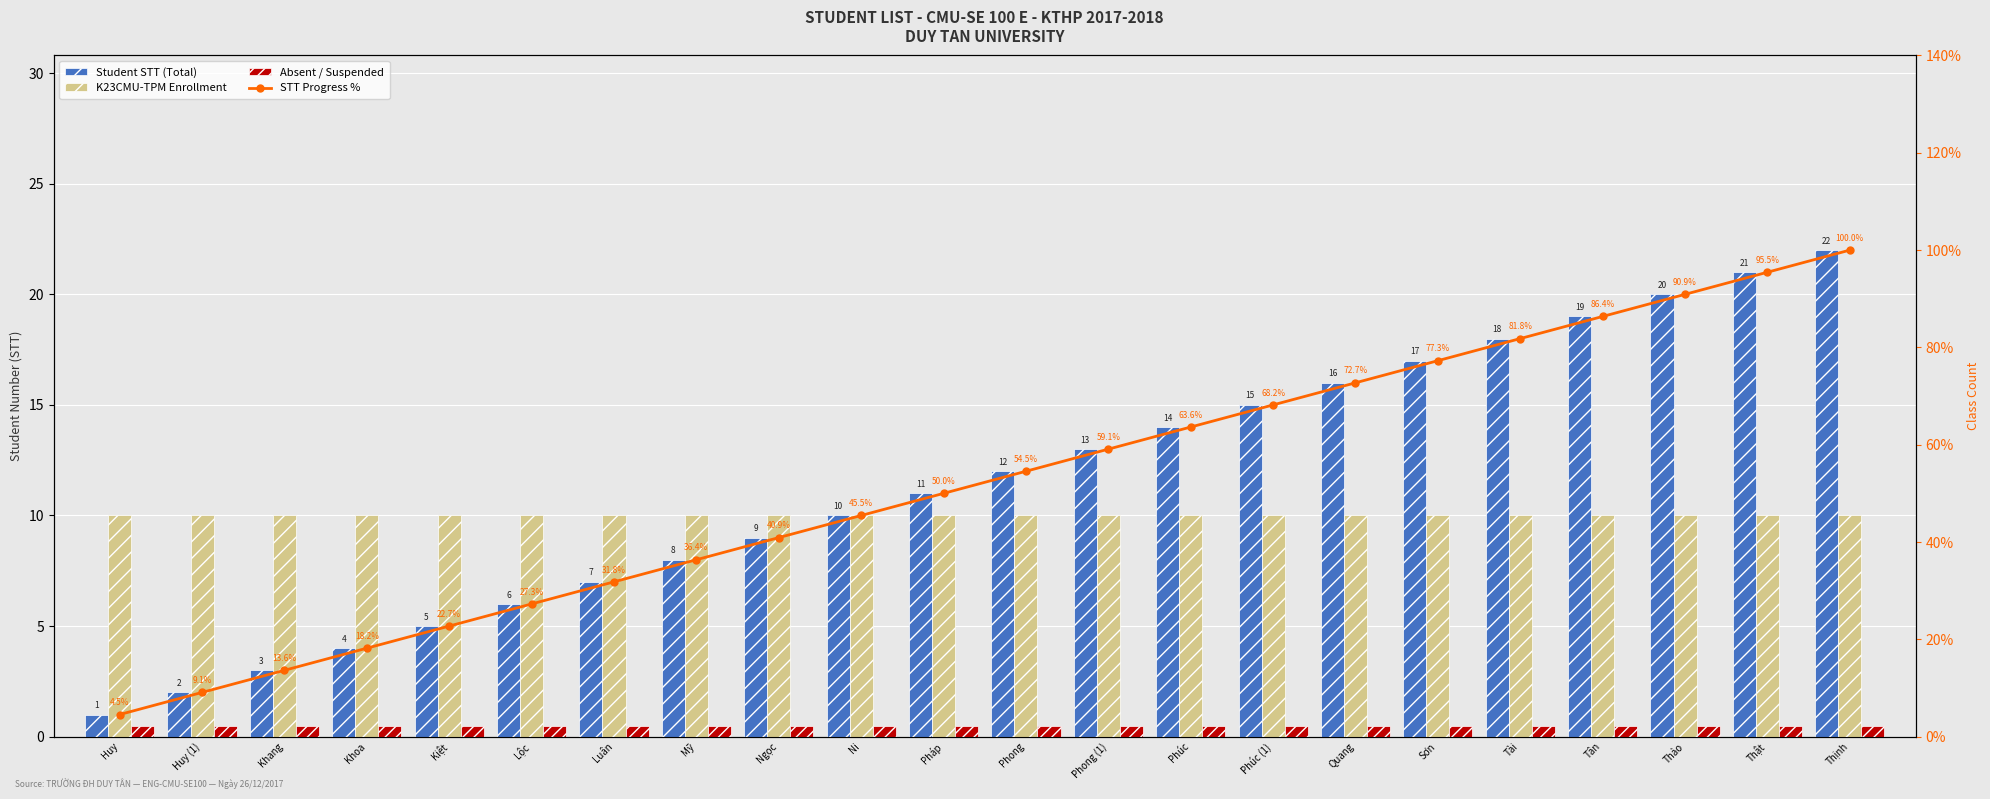

List the series in order of their peak value, lowest first.

Absent / Suspended, K23CMU-TPM Enrollment, Student STT (Total), STT Progress %